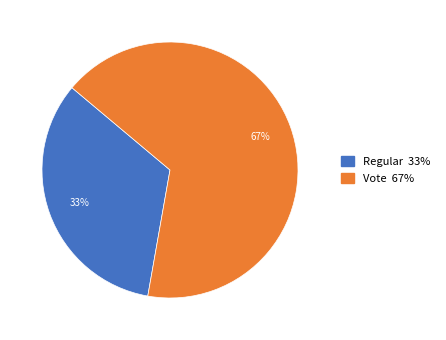

To the nearest percent, what portion does Vote represent?

67%